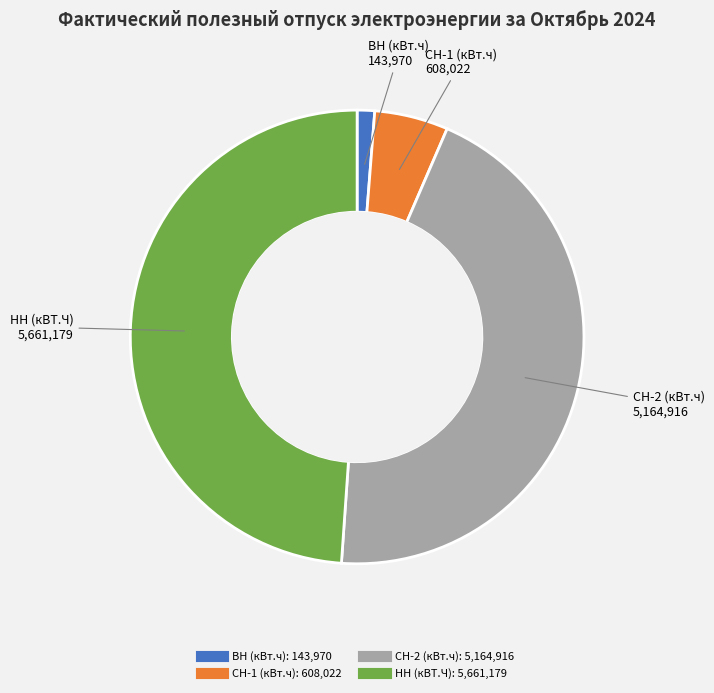

The НН (кВТ.Ч) slice represents 49% of the pie. True or false?

True